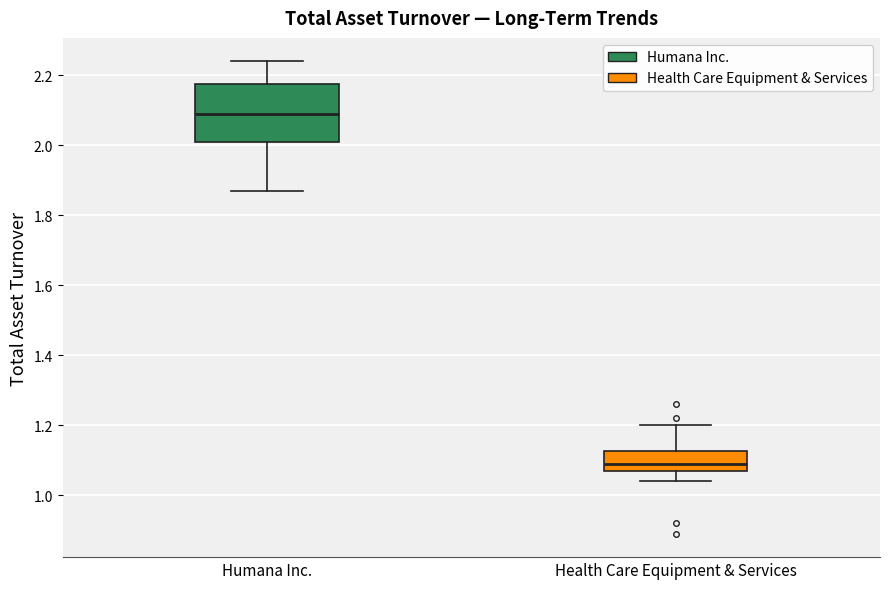

Reading left to right, transcribe this box plot: for each box, give where its median line is, the range the box spans, and where its two whiskers end, as read against the y-axis. The values are not printed on the chart, so give them approximately, as read against the axis.

Humana Inc.: median 2.10, box 2.02 to 2.18, whiskers 1.88 to 2.24
Health Care Equipment & Services: median 1.10, box 1.08 to 1.12, whiskers 1.04 to 1.20